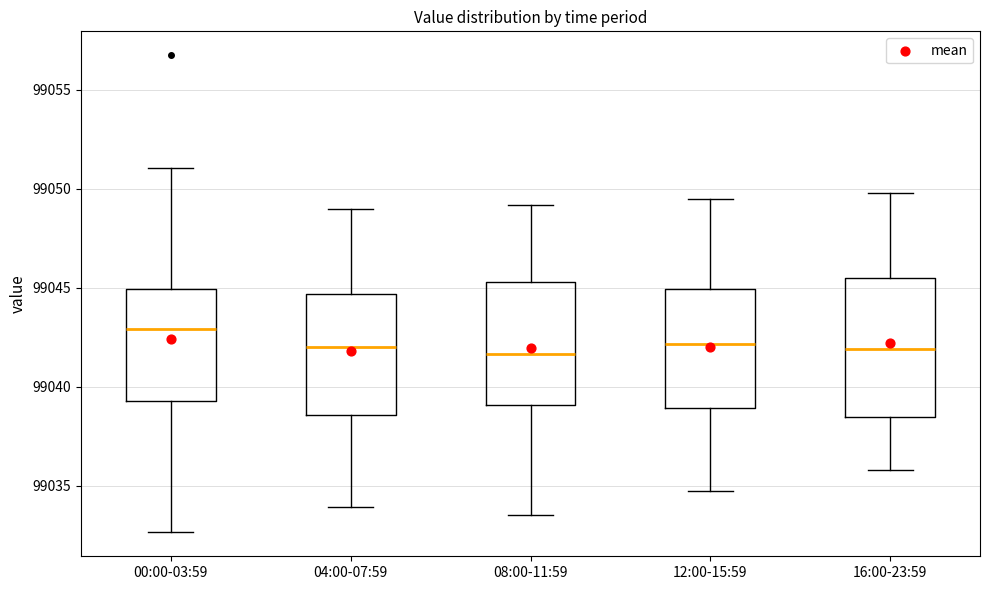

Which box is the tallest, from its lower edge to its upper edge?

16:00-23:59